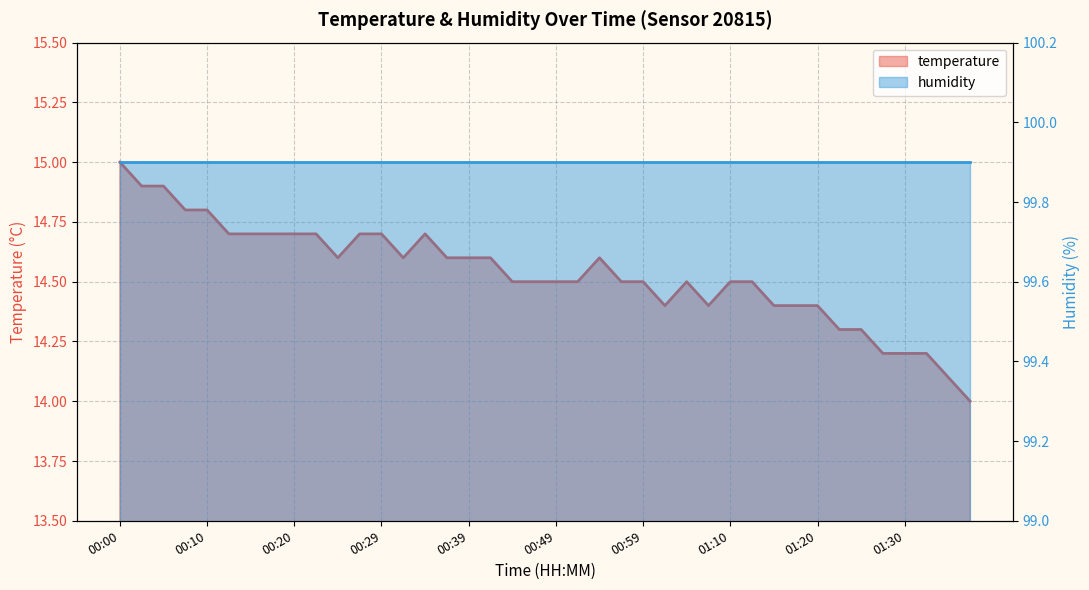

What is the approximate value at 01:32?

14.2